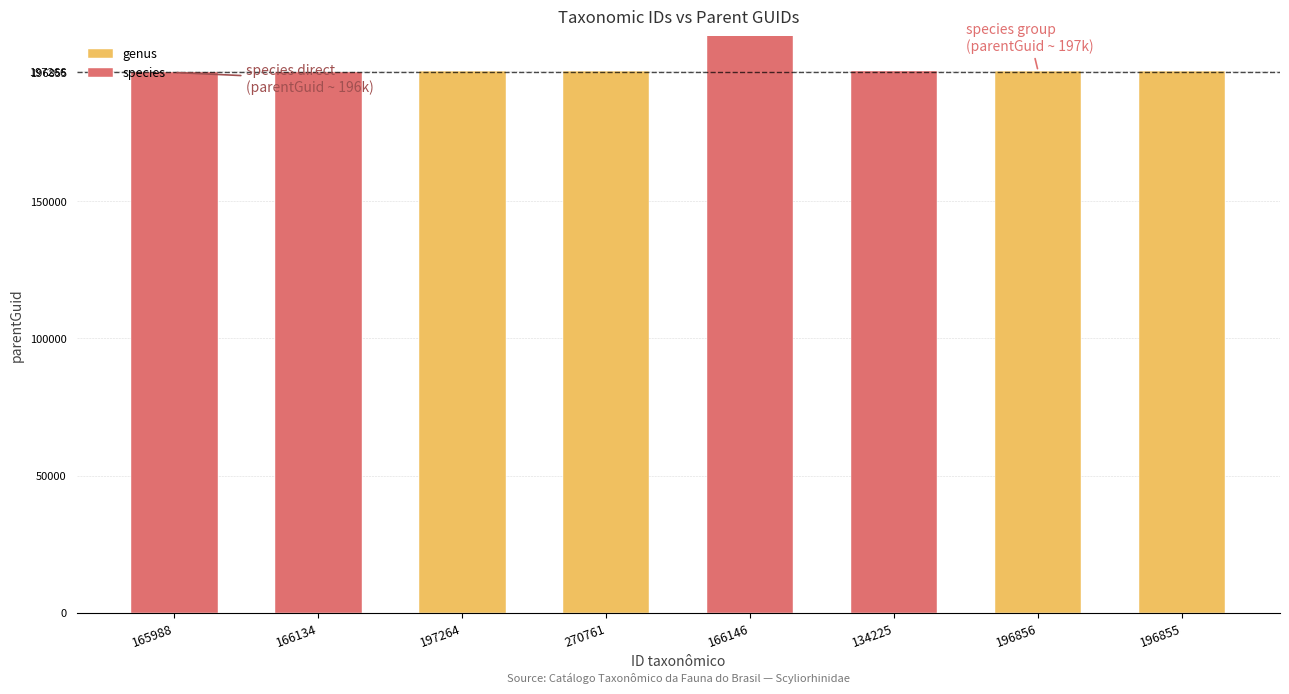

Reading left to right, transcribe all the data shown in this chart.

genus: 0	0	197266	197266	0	0	197266	197266
species: 196855	196855	0	0	270761	197264	0	0